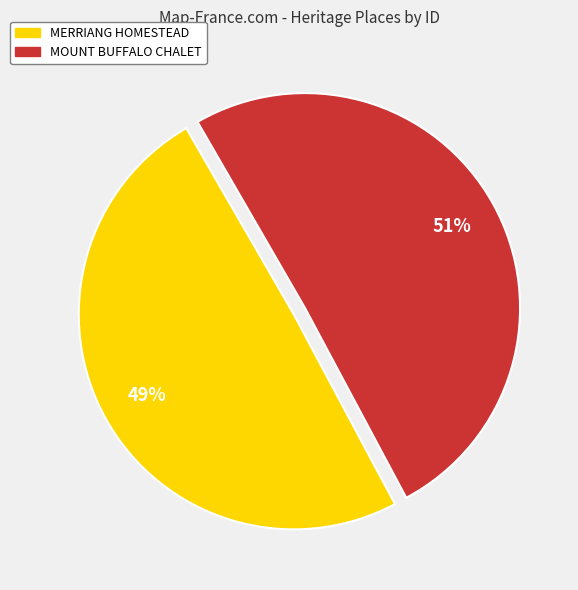

Which category has the smallest portion of the pie?

MERRIANG HOMESTEAD